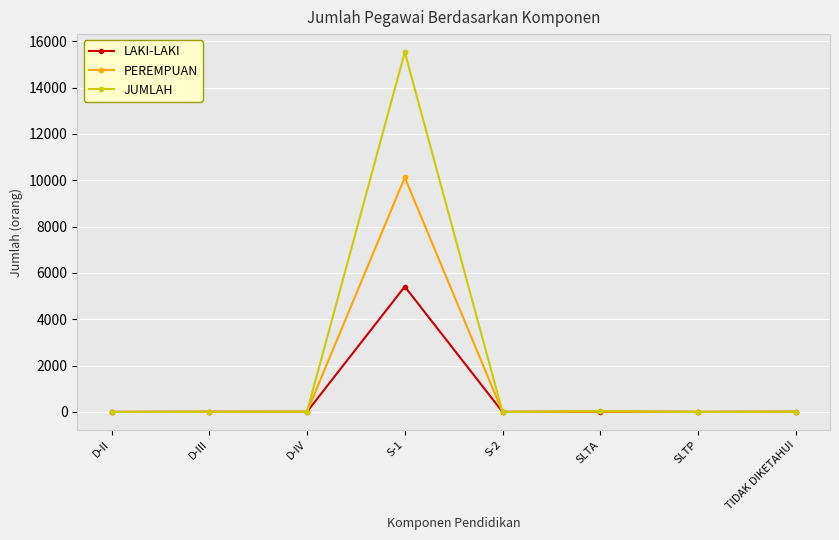

What is the value of the LAKI-LAKI point at the 3rd from the left?

6